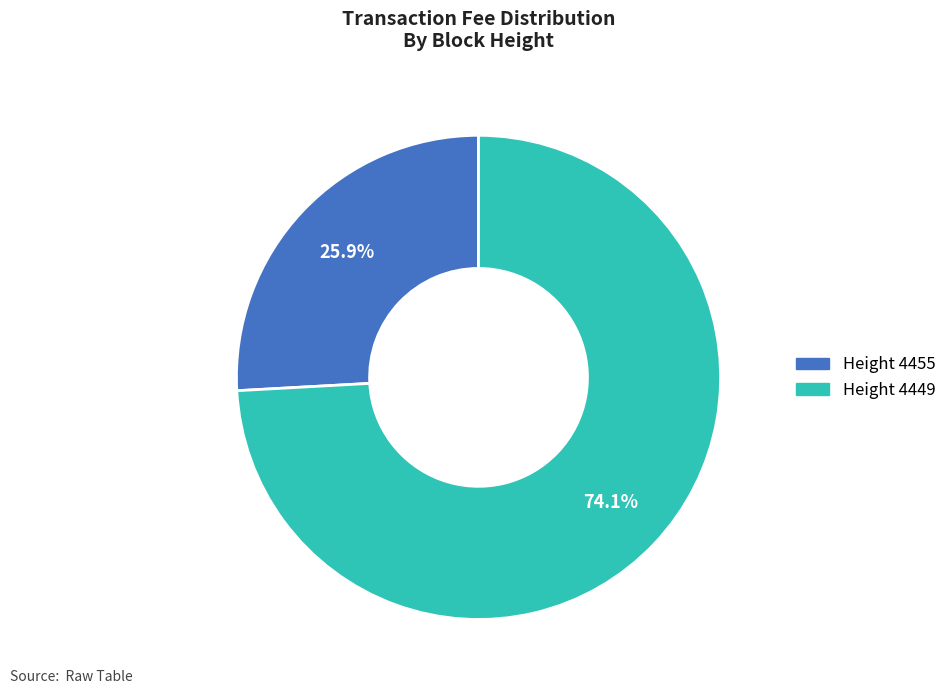

Is there a majority slice in this chart?

Yes